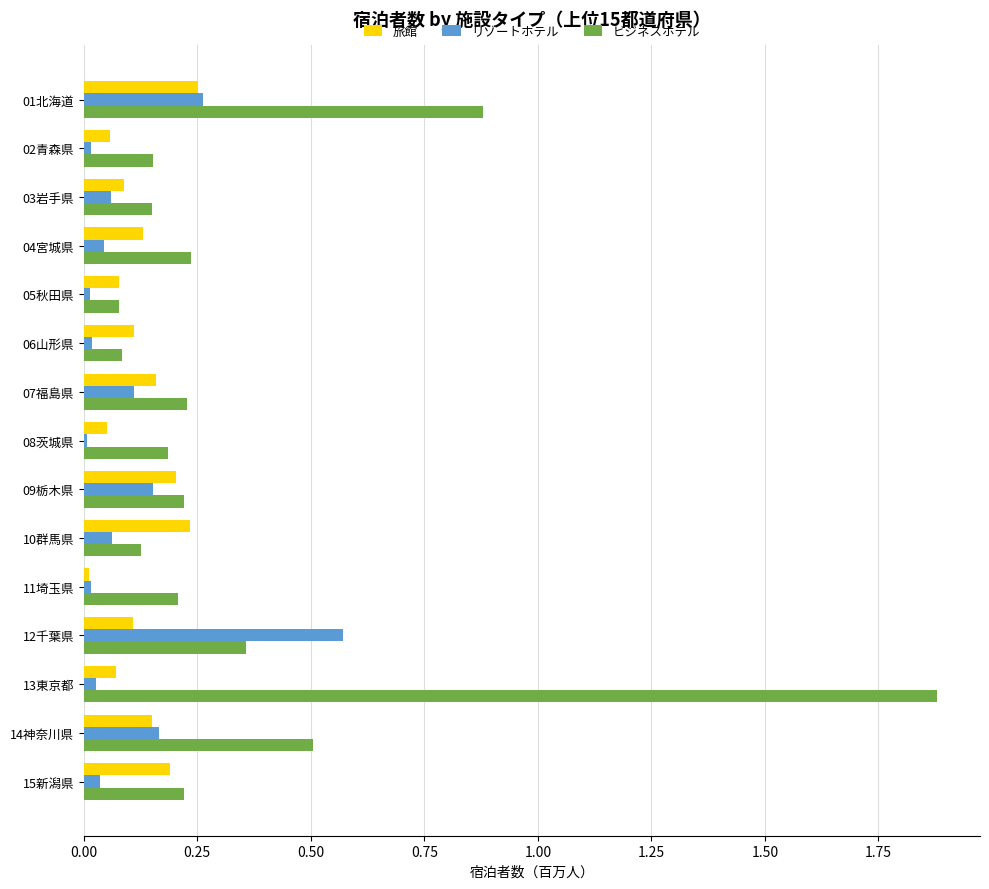

At how many categories does at least one series exceed 1?

1